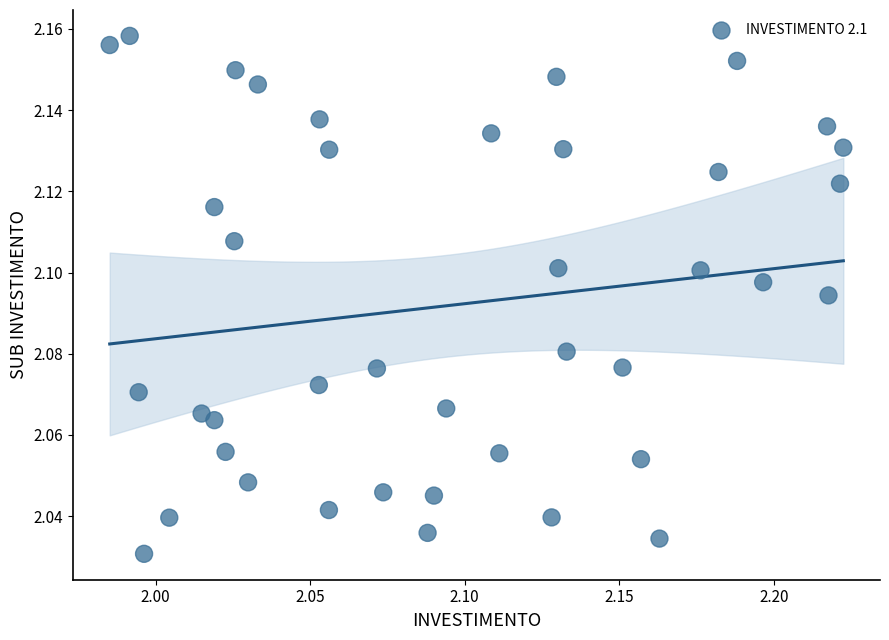

How many data points are displayed?

40